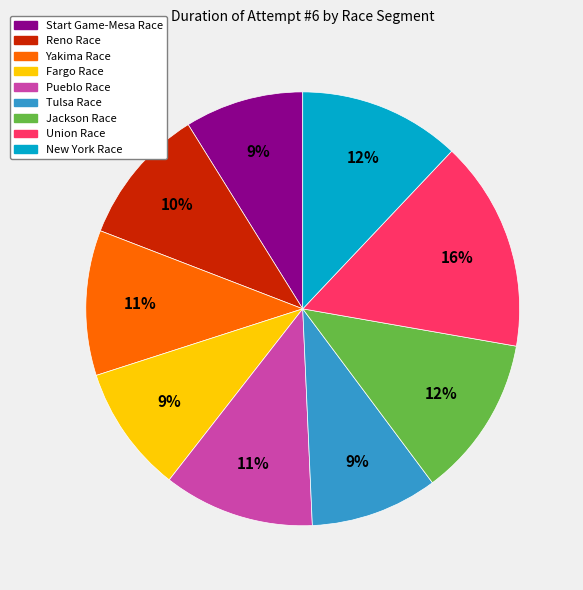

What is the ratio of the value at Yakima Race to the value at Start Game-Mesa Race?

1.2